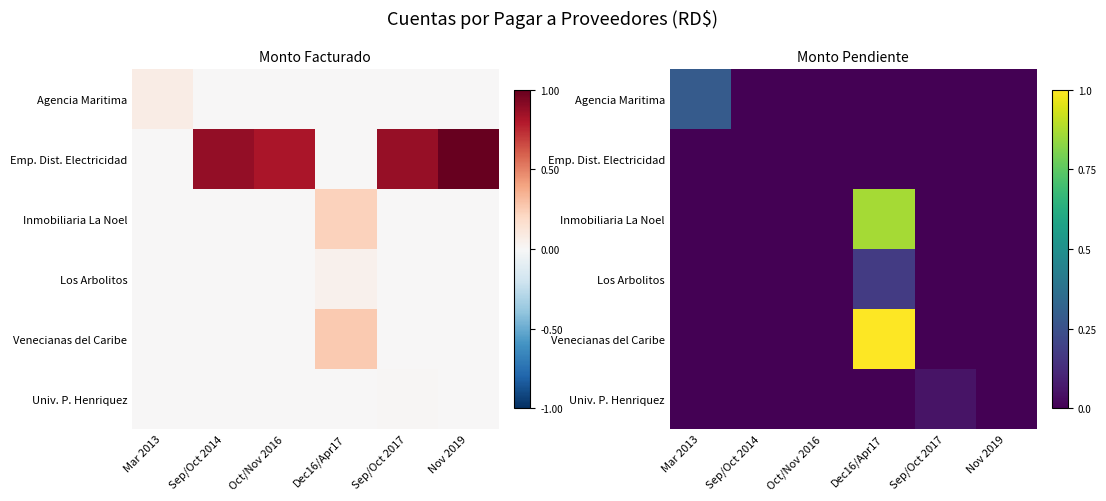

Rank the categories by Agencia Maritima value from lowest to highest.

Sep/Oct 2014, Oct/Nov 2016, Dec16/Apr17, Sep/Oct 2017, Nov 2019, Mar 2013